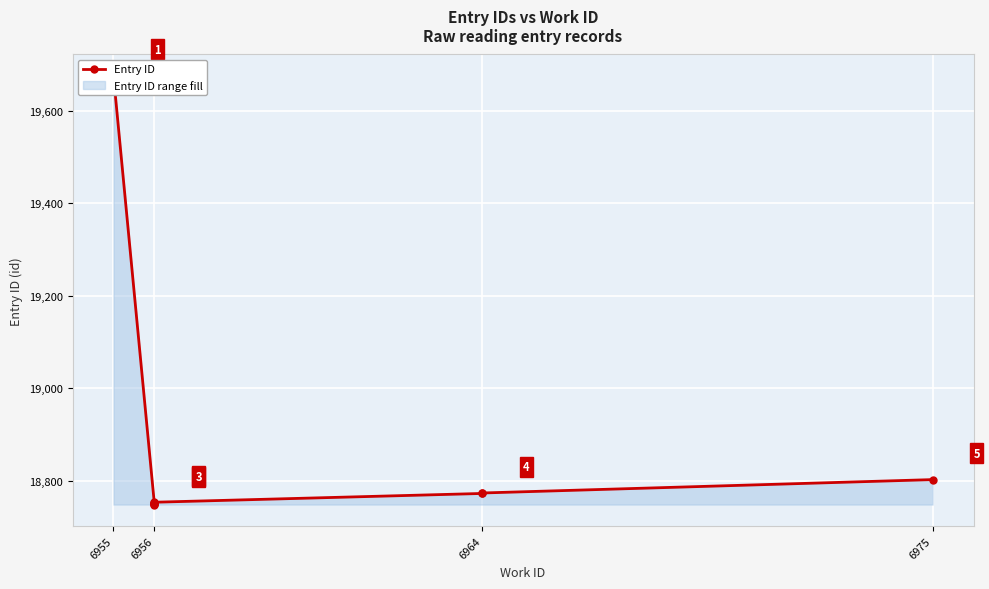

How many series are shown in this chart?

1